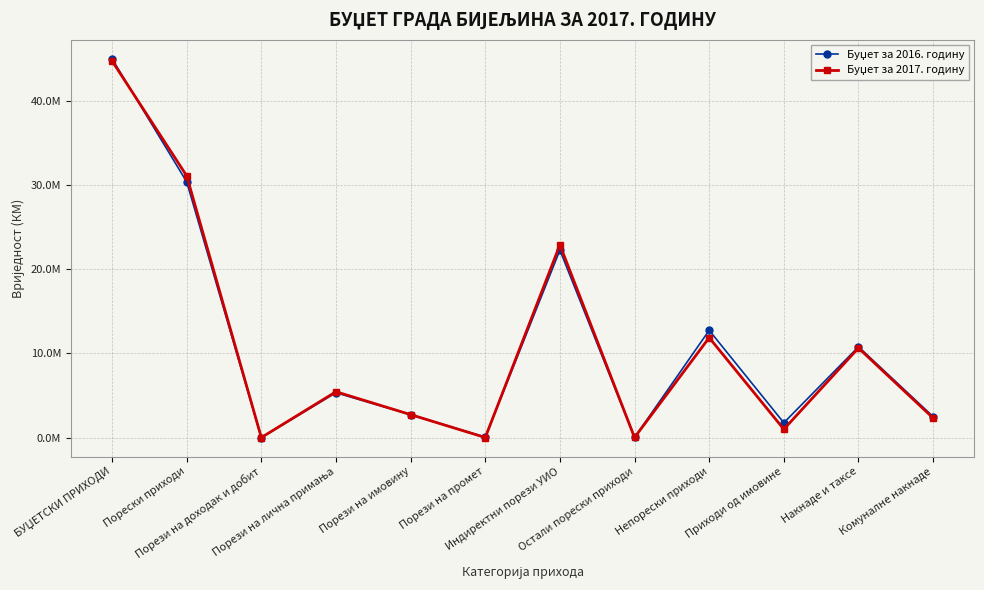

Which series changed the most between Порези на имовину and Индиректни порези УИО?

Буџет за 2017. годину